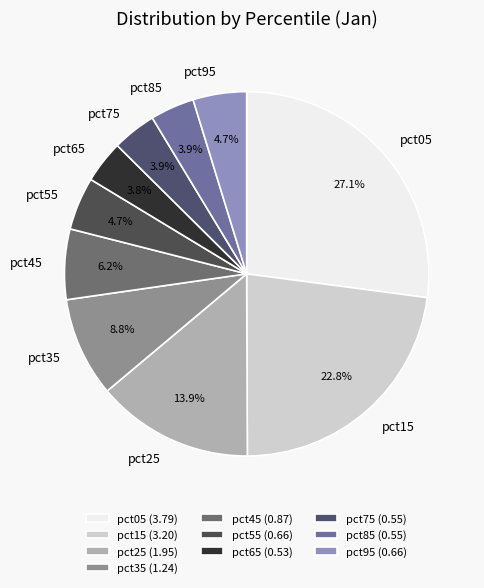

To the nearest percent, what is the difference between the largest and smallest slice percentages?

23%